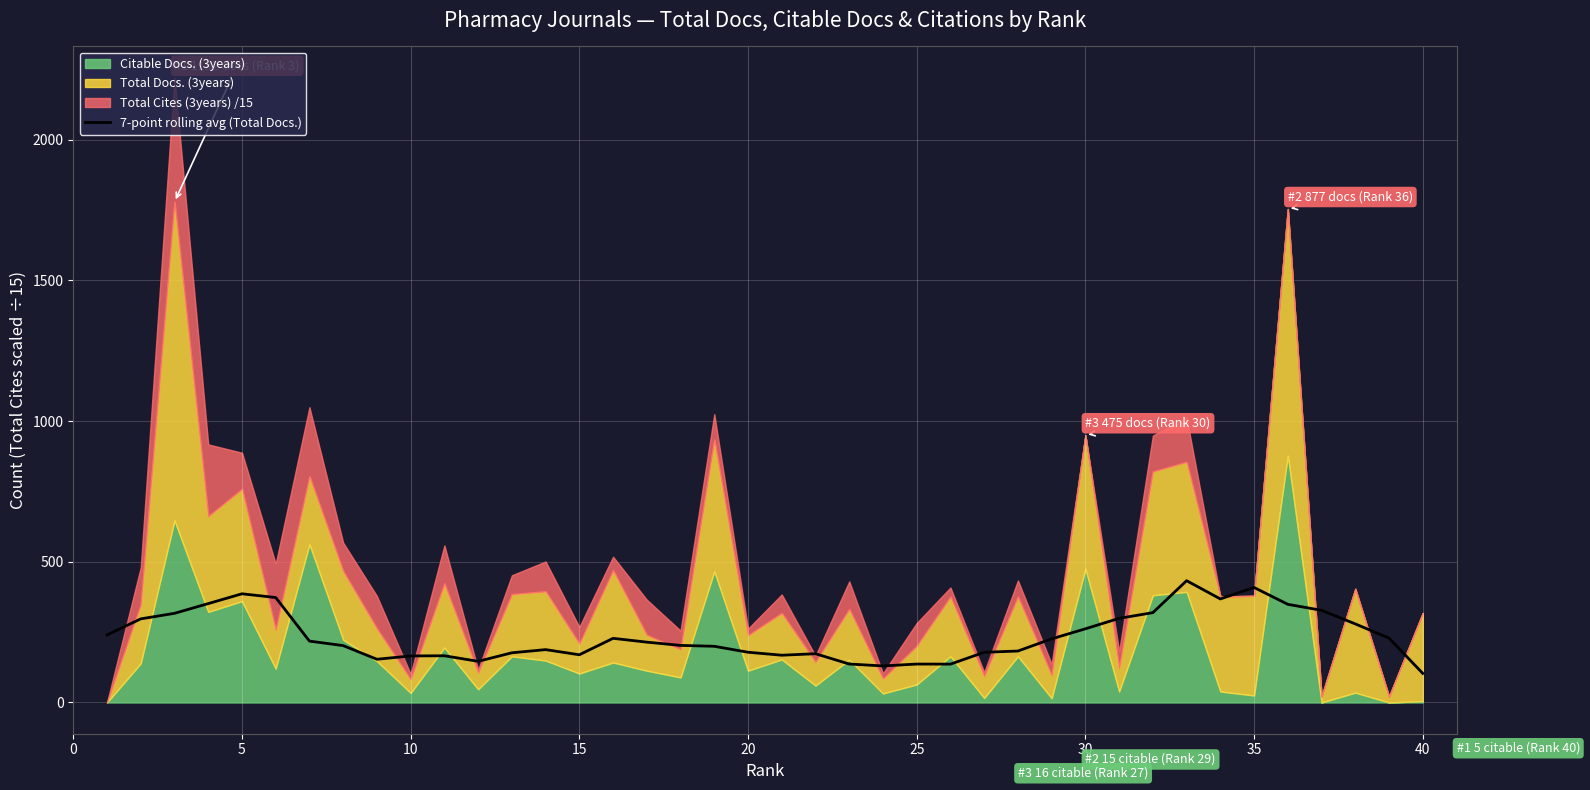

Reading left to right, what are all the values shown in this chart?

240.1	297.1	316.9	351.4	386.3	373.0	218.1	202.1	153.6	165.4	166.0	146.3	176.6	187.9	169.6	228.0	214.4	202.9	199.7	178.6	168.0	173.3	136.7	129.9	136.6	136.3	178.4	182.9	226.1	261.9	299.0	319.3	432.9	368.0	408.7	348.9	327.6	279.3	228.7	103.4